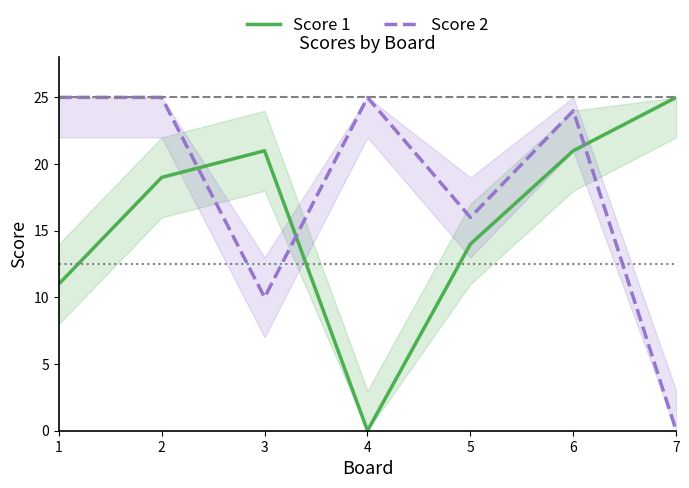

What are all the series names shown in the legend?

Score 1, Score 2